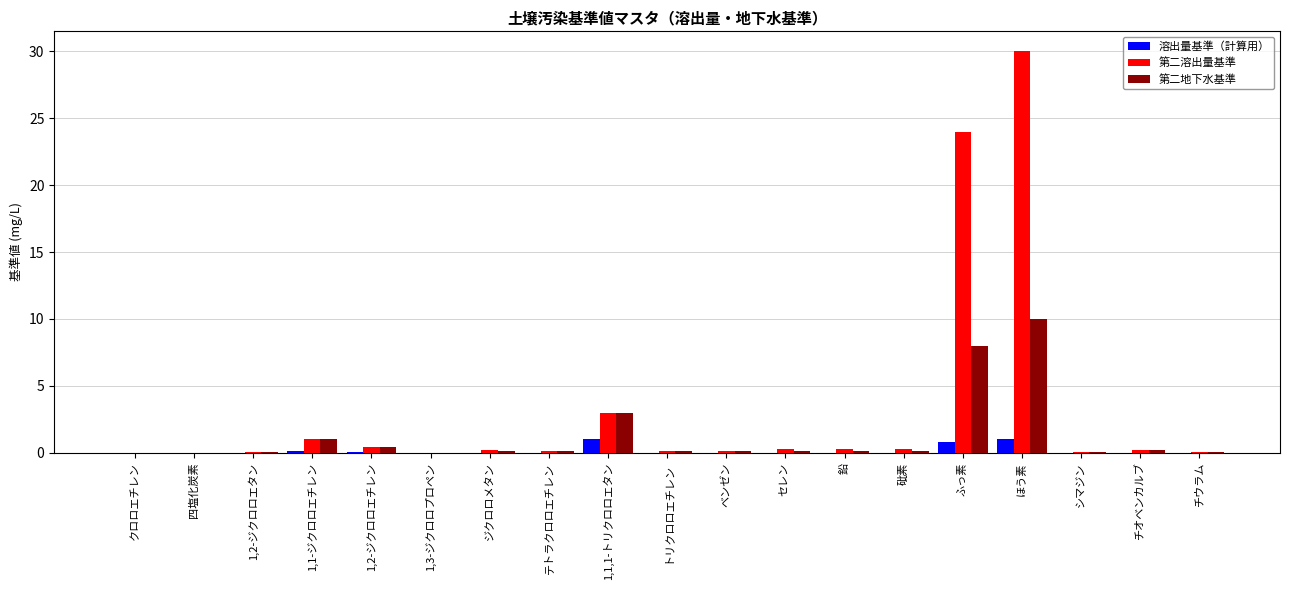

The value of 第二地下水基準 at ふっ素 is 3.1. True or false?

False